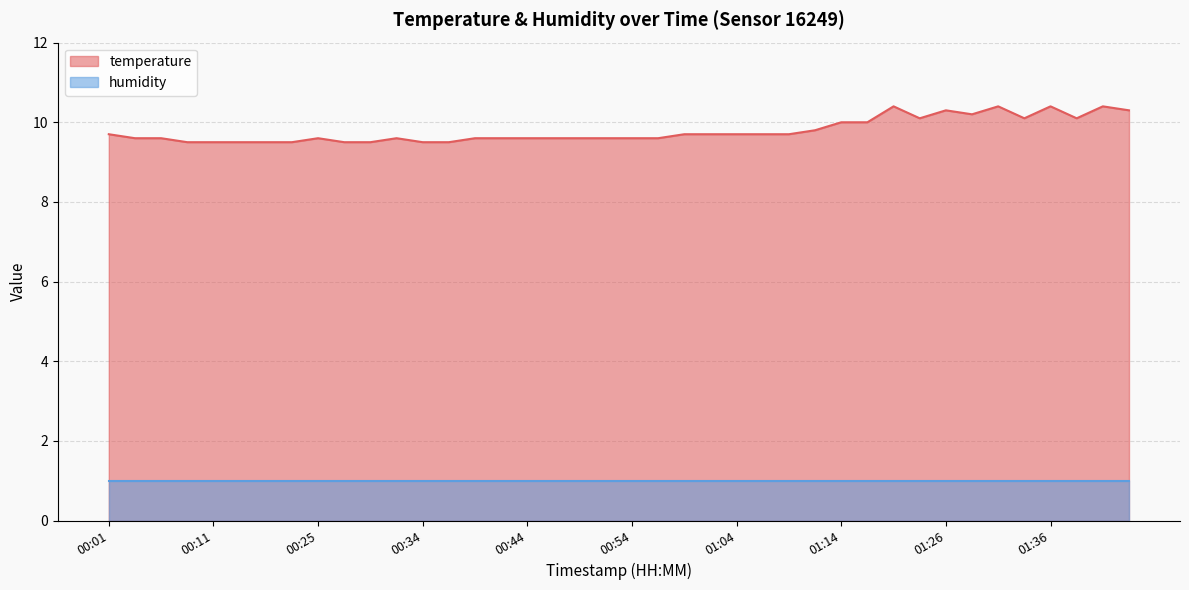

Approximately how many times larger is the value at 01:09 compared to 00:37?

1.0